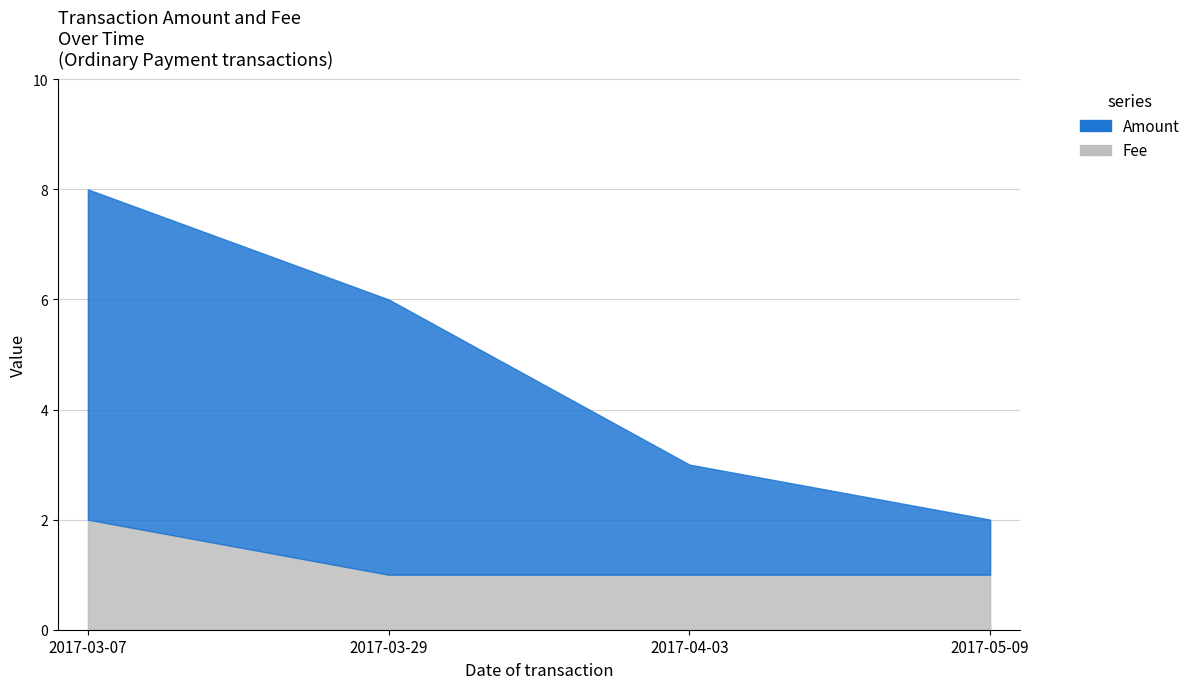

How many lines are shown in the chart?

2